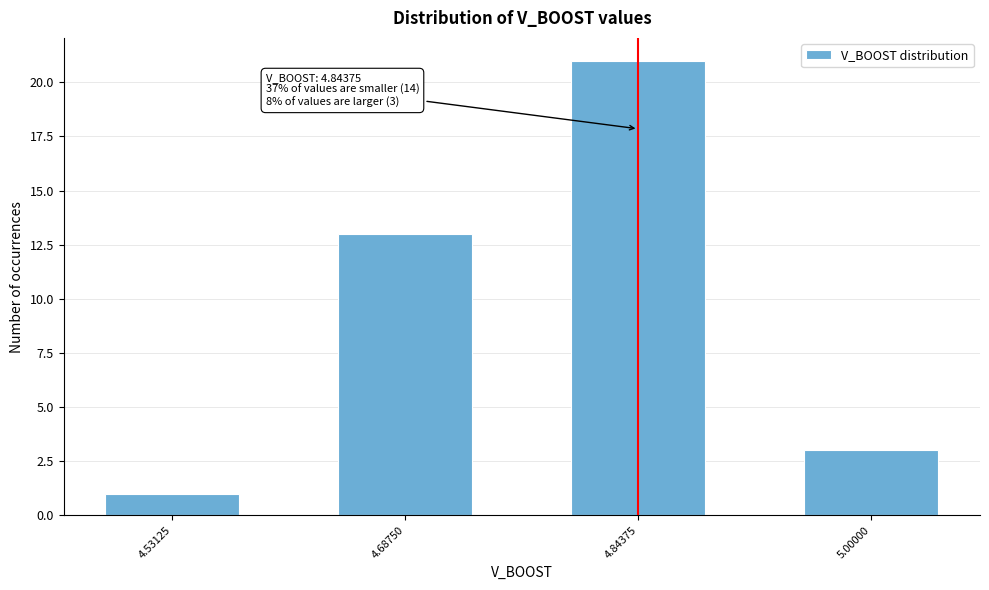

Reading right to left, extract all data points from this chart.

5.00000=3	4.84375=21	4.68750=13	4.53125=1